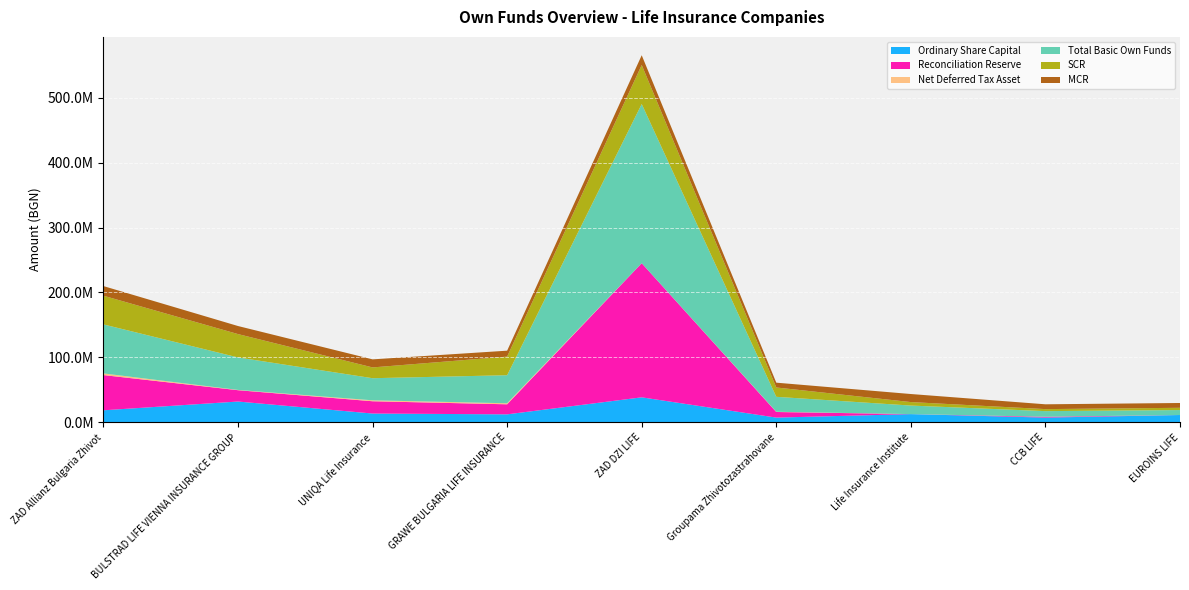

Reading left to right, list all the values displayed in this chart.

Ordinary Share Capital: 18640008.0	32135747.0	13652161.0	12400000.0	38600000.0	7400000.0	12769000.0	7400000.0	11375078.0
Reconciliation Reserve: 54201901.0	17444500.2	18910208.3	15471222.5	206462472.0	8635000.0	-201423.8	1234921.6	-3718450.4
Net Deferred Tax Asset: 2587280.0	431836.9	1457749.2	1588136.1	0.0	345000.0	20142.4	44243.2	0.0
Total Basic Own Funds: 75429189.0	50012084.2	34020118.5	43184248.7	245062472.0	23021000.0	13146364.3	8679164.8	7656627.6
SCR: 44154815.5	35936202.4	16603639.1	28629123.2	60033050.0	14356299.4	5356644.6	3107033.8	3450854.0
MCR: 14828292.1	12400000.0	12400000.0	9140602.6	15008262.0	7400000.0	12400000.0	7400000.0	7400000.0